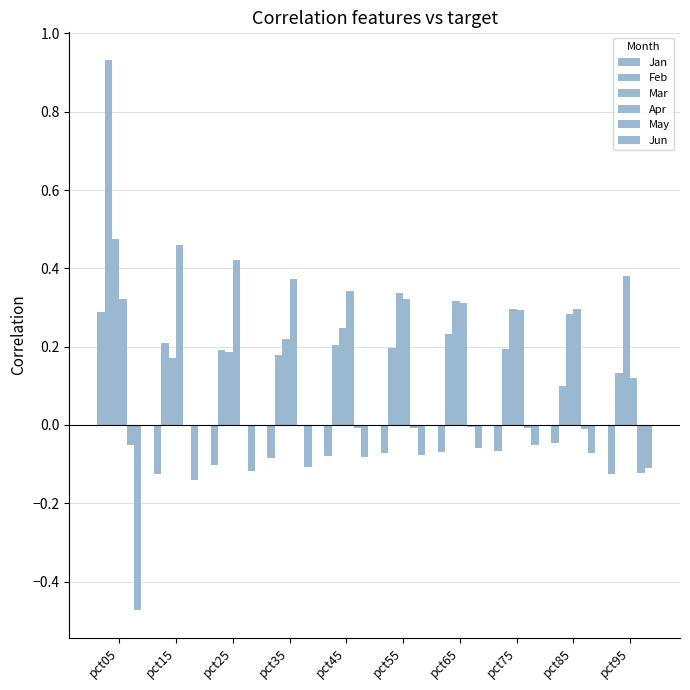

How many groups of bars are there?

10